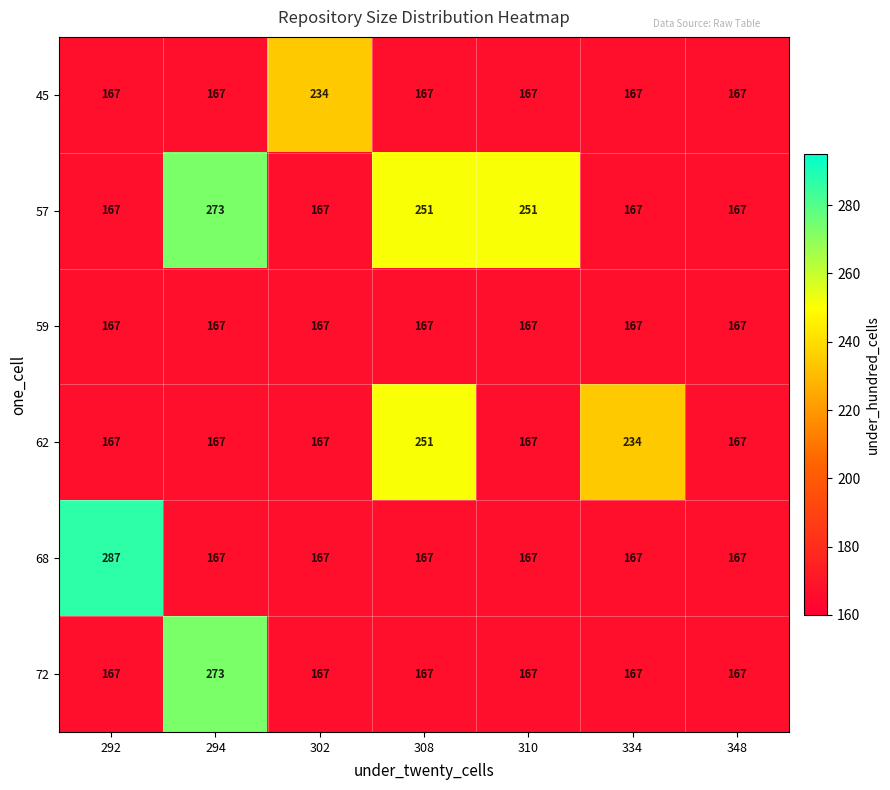

What is the sum of all 72 values?

1275